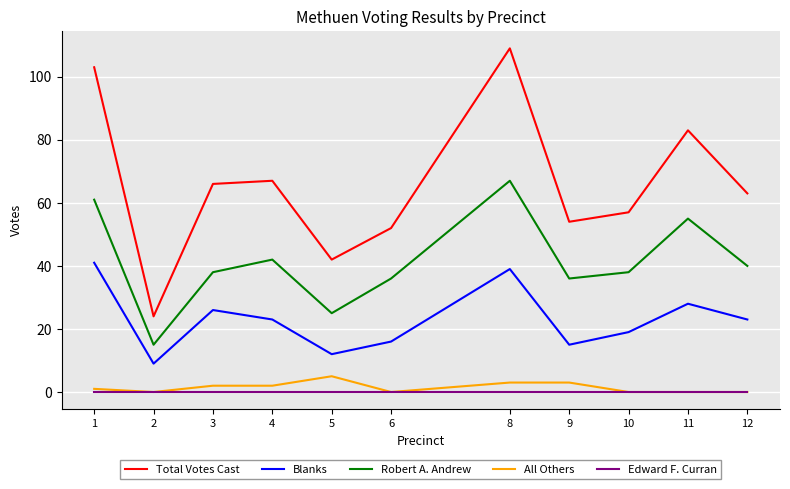

What are all the series names shown in the legend?

Total Votes Cast, Blanks, Robert A. Andrew, All Others, Edward F. Curran